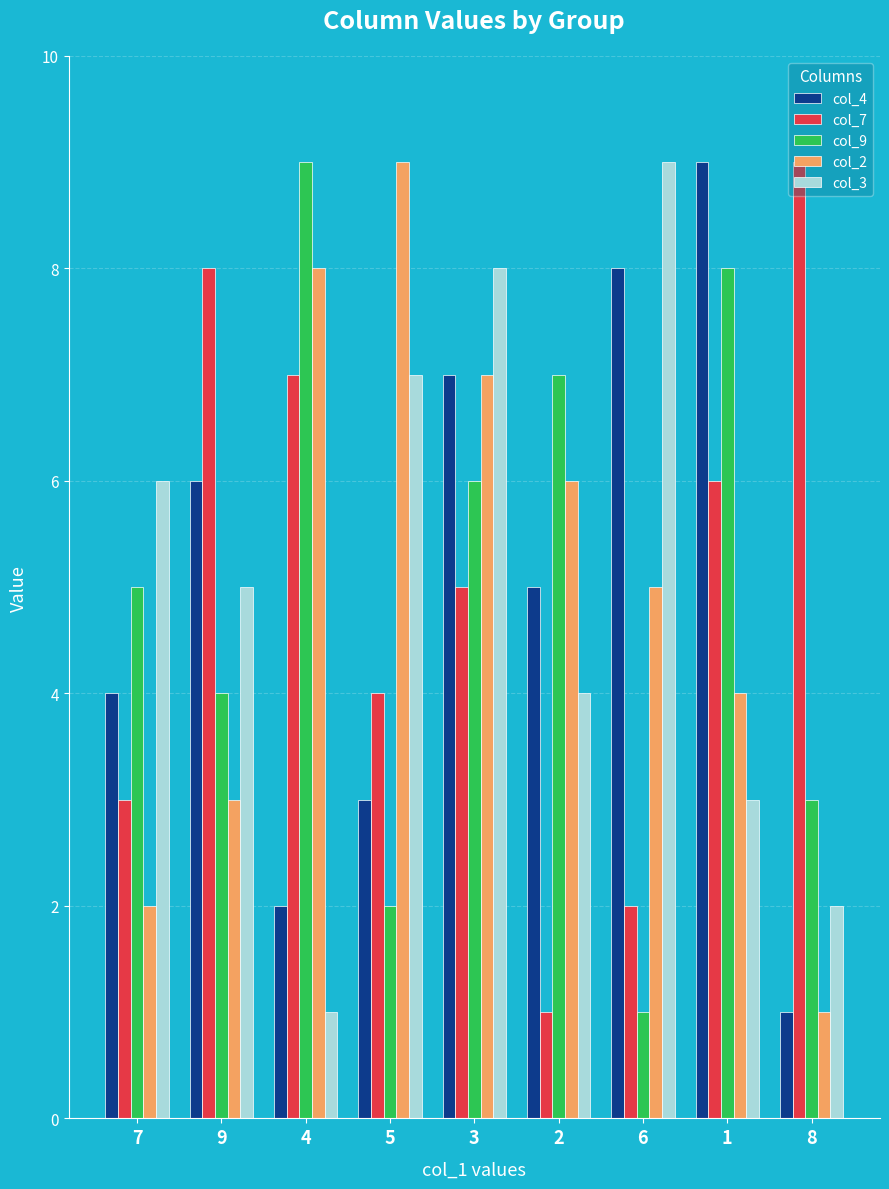

How many values in the col_2 series are below 5?

4